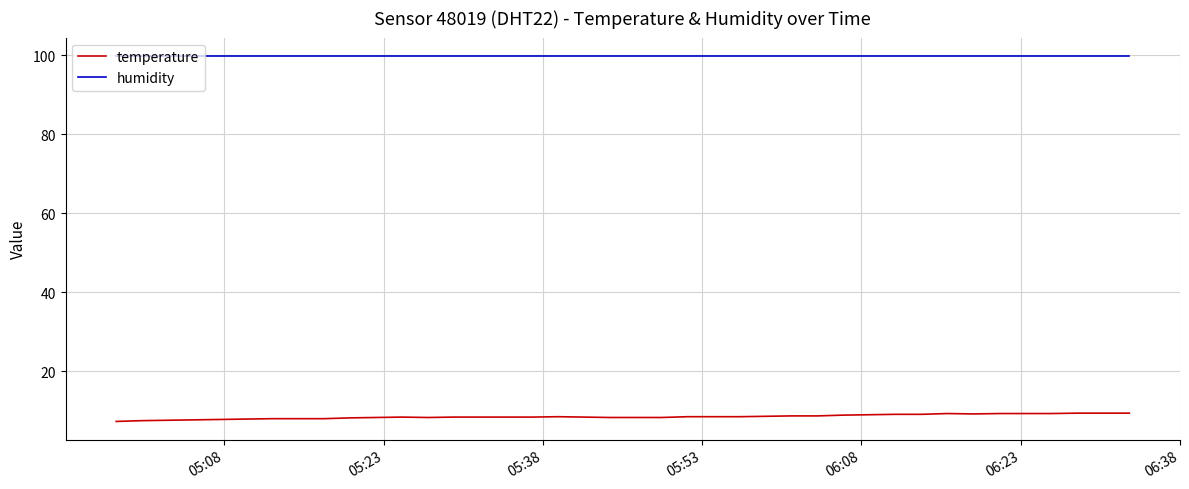

What is the minimum value for humidity?

99.9